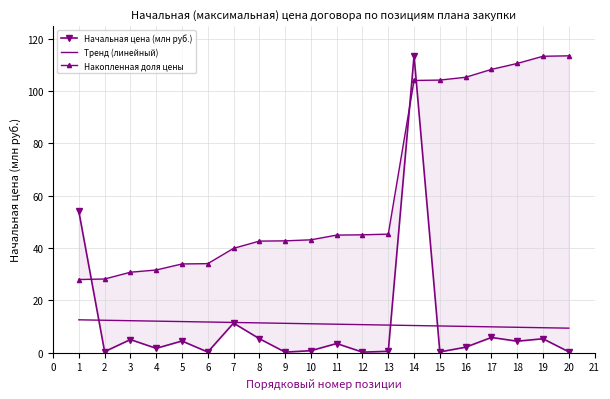

In Начальная цена (млн руб.), how many points are higher than both neighbors (excluding endpoints)?

7